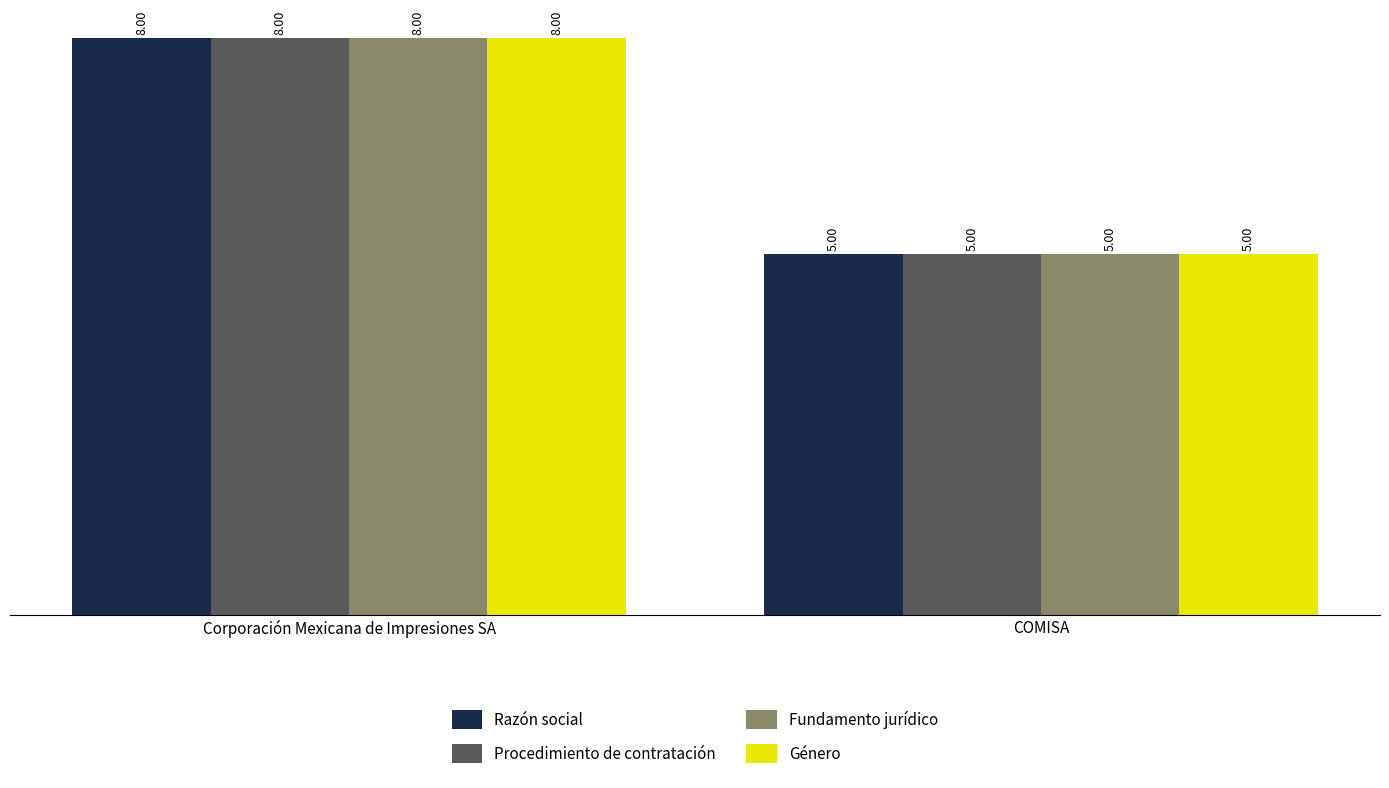

List the labels in order of Género value, smallest first.

COMISA, Corporación Mexicana de Impresiones SA